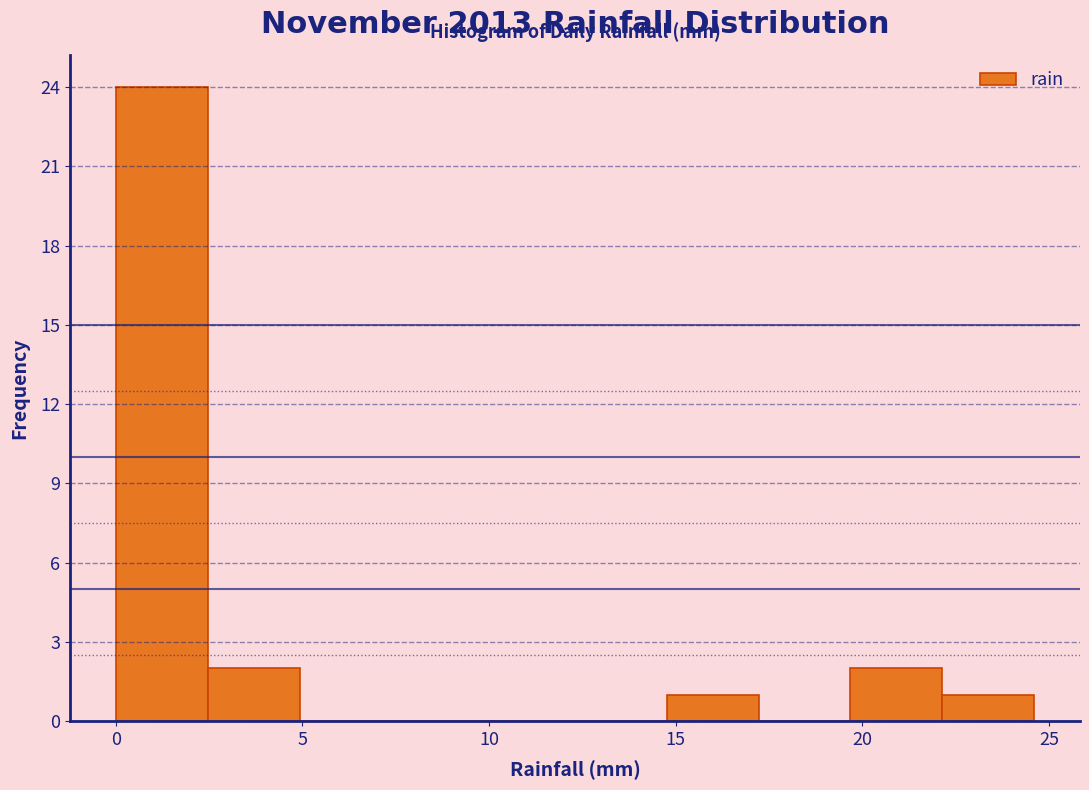

Reading left to right, transcribe this chart: for each bar, give the range it covers on the x-axis and its height. Neither the bar edges nor the heights are printed on the chart, so give them approximately, as read against the axes.

0.0 to 2.5: 24
2.5 to 5.0: 2
5.0 to 7.5: 0
7.5 to 10.0: 0
10.0 to 12.5: 0
12.5 to 15.0: 0
15.0 to 17.0: 1
17.0 to 19.5: 0
19.5 to 22.0: 2
22.0 to 24.5: 1